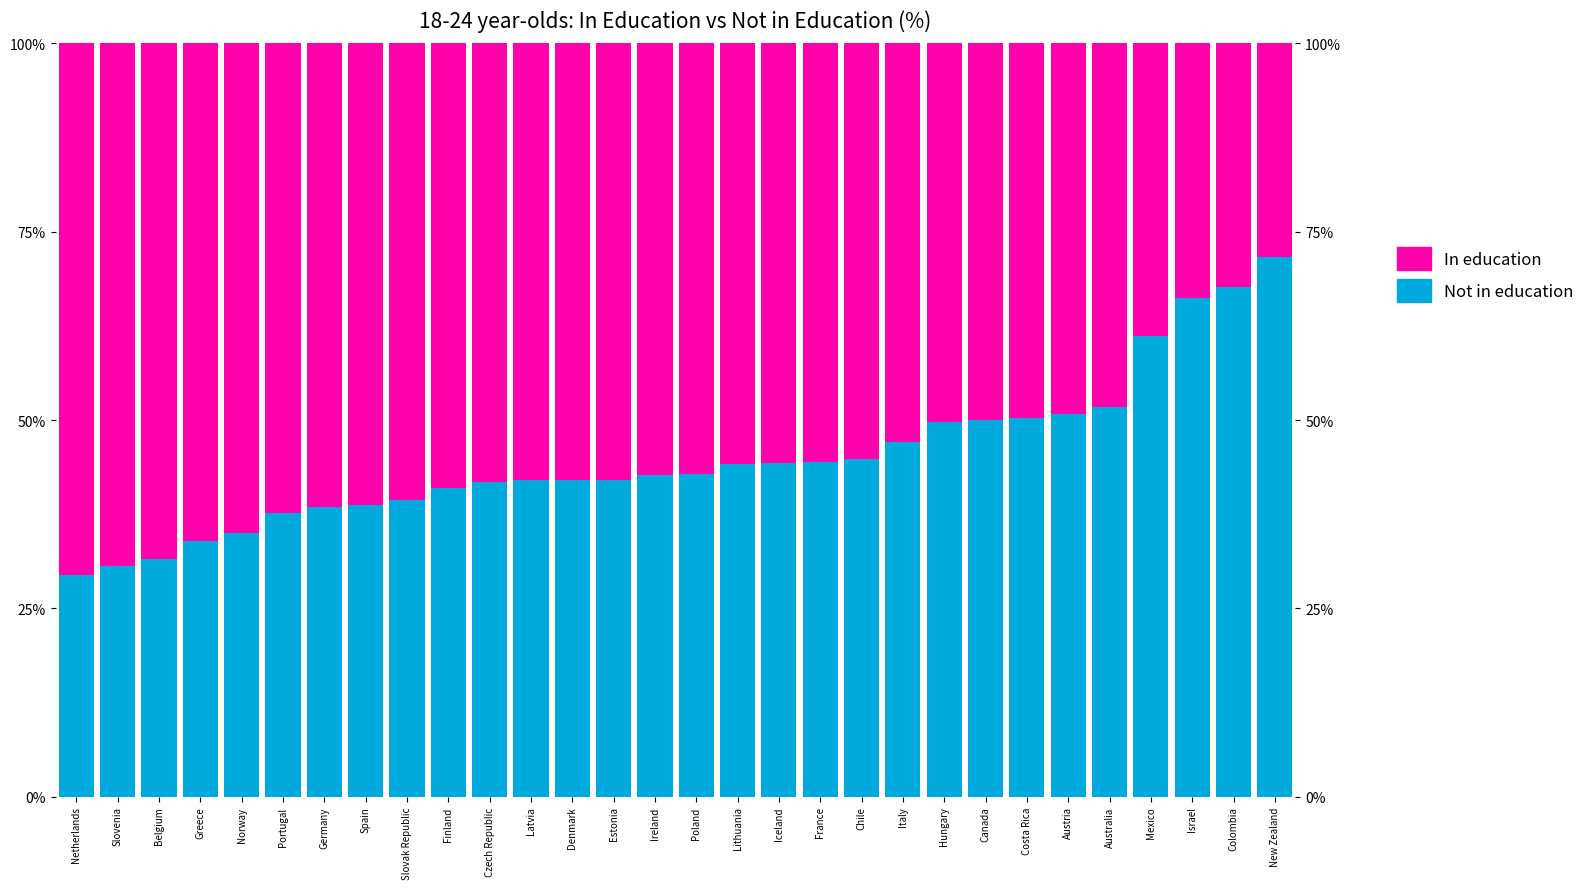

How many values in the Not in education series are below 42?

12